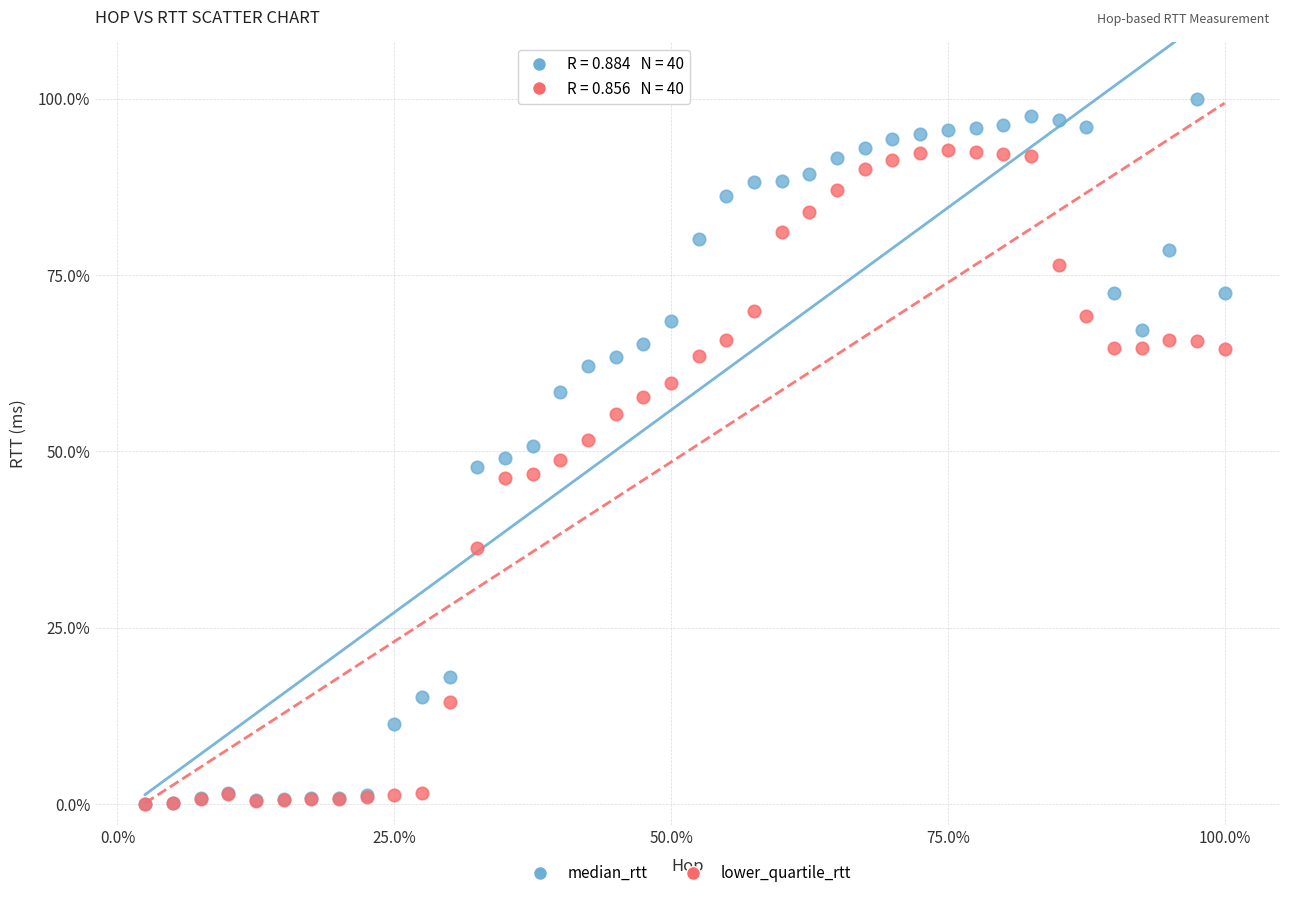

What are all the series names shown in the legend?

median_rtt, lower_quartile_rtt